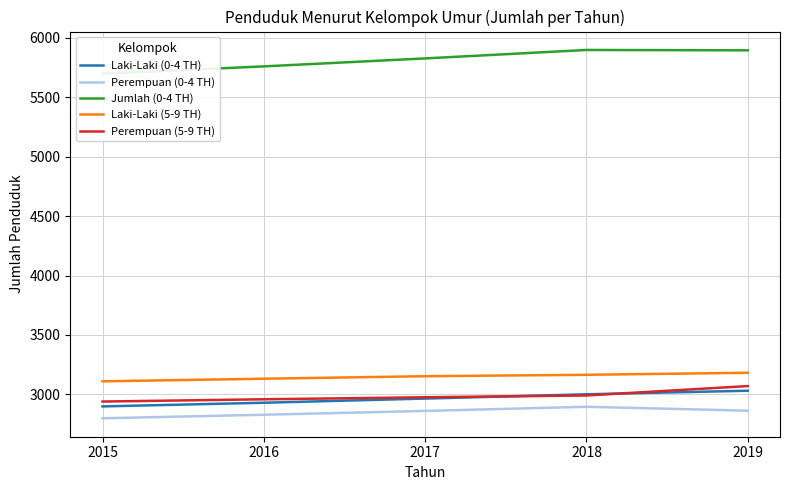

The Perempuan (5-9 TH) series shows 2976 at 2017. True or false?

True